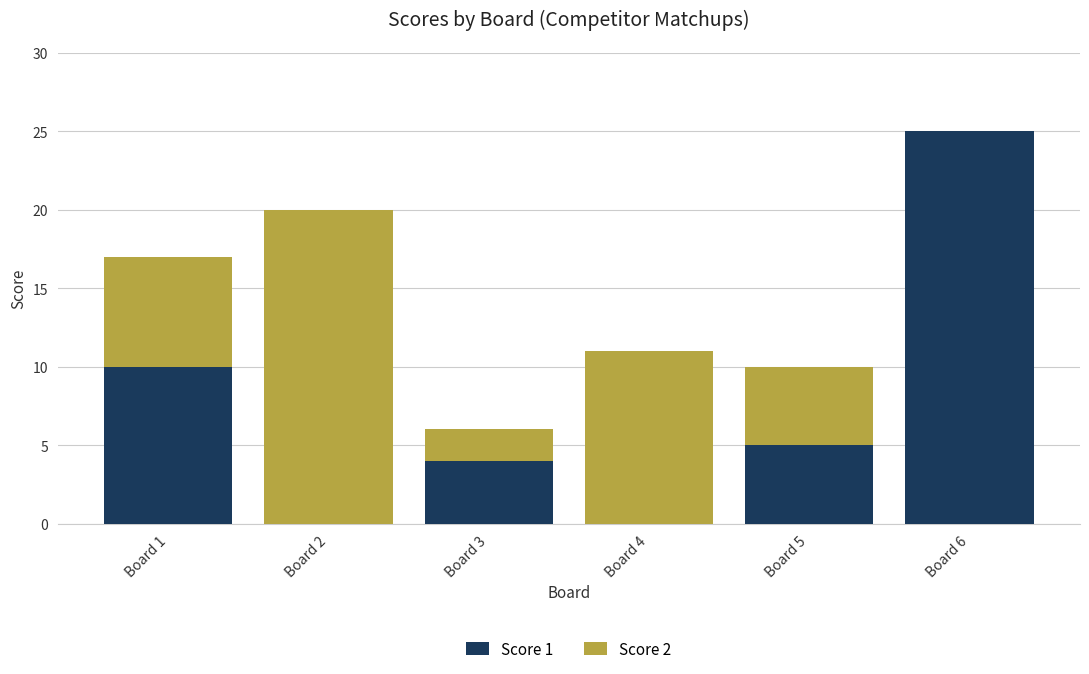

What is the sum of all Score 1 values?

44